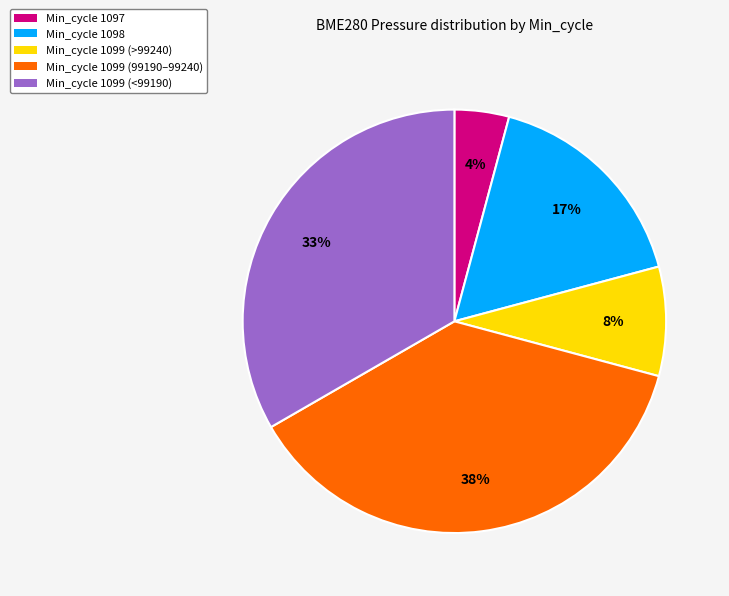

Is it true that Min_cycle 1097 is 4% of the pie?

True